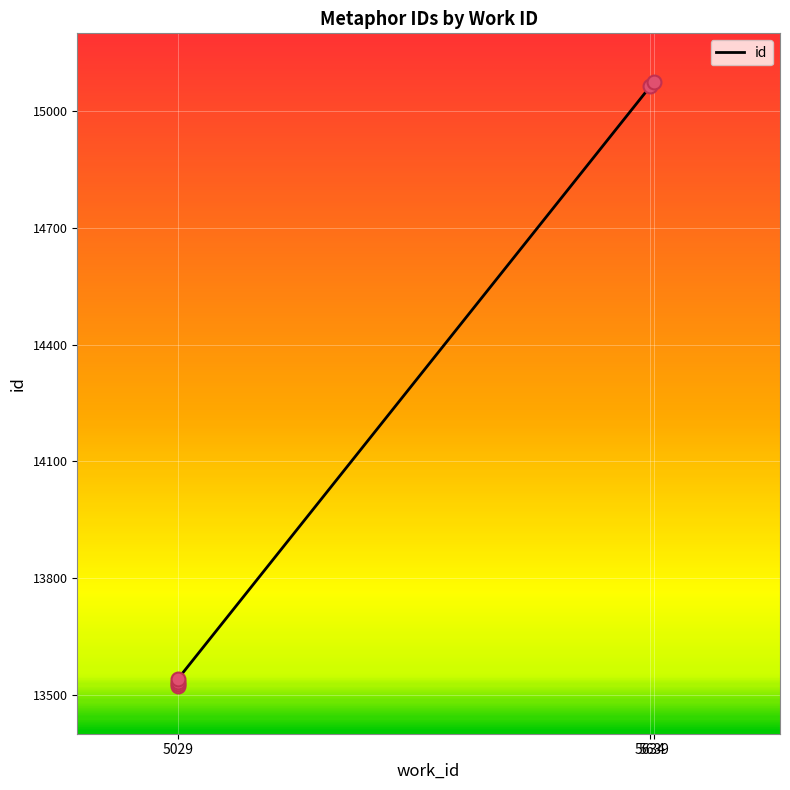

What is the ratio of the value at 5029 to the value at 5029?

1.0